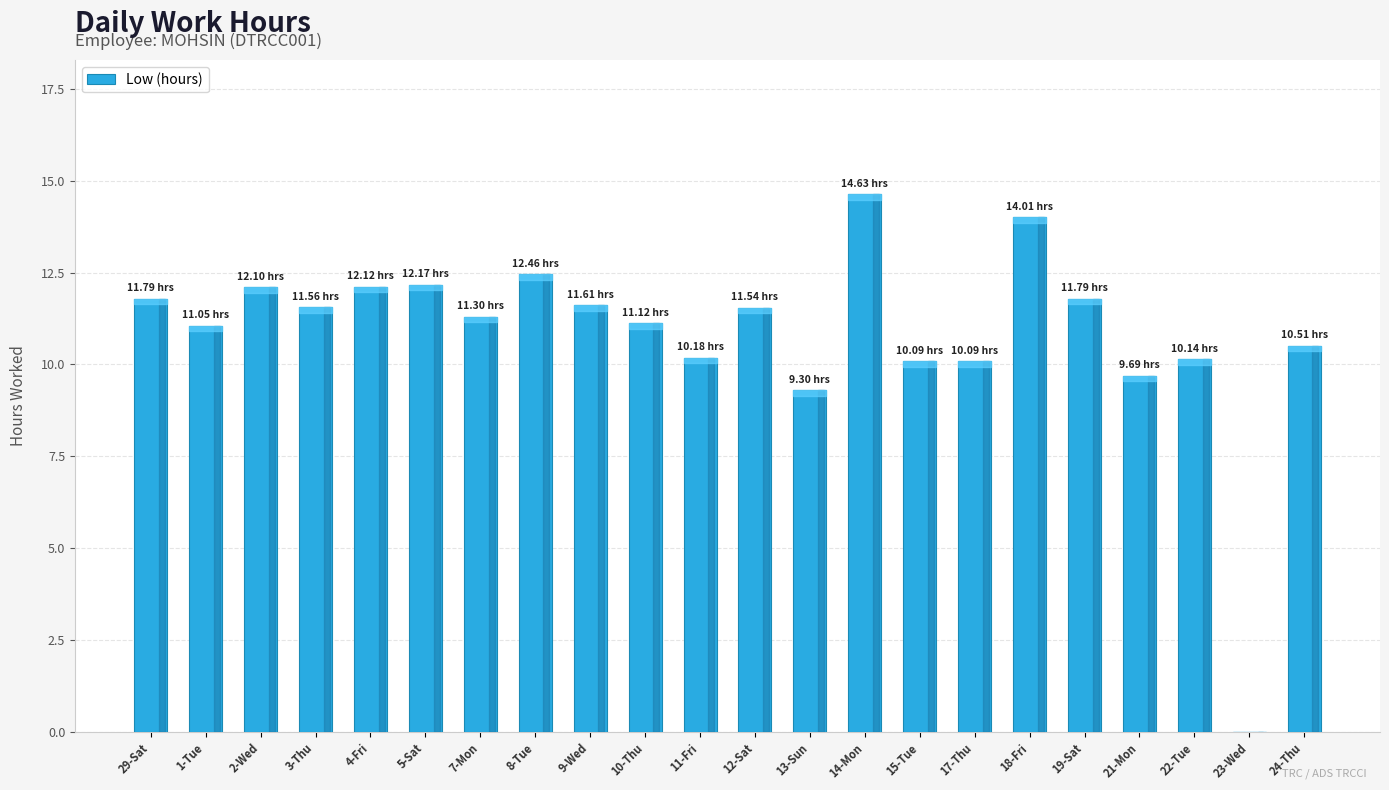

What is the sum of the values at 12-Sat and 13-Sun?

20.8